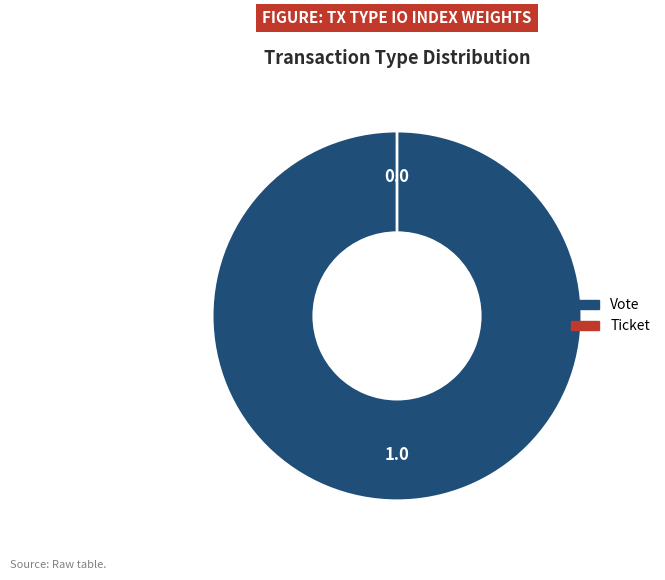

Rank the categories by value from highest to lowest.

Vote, Ticket